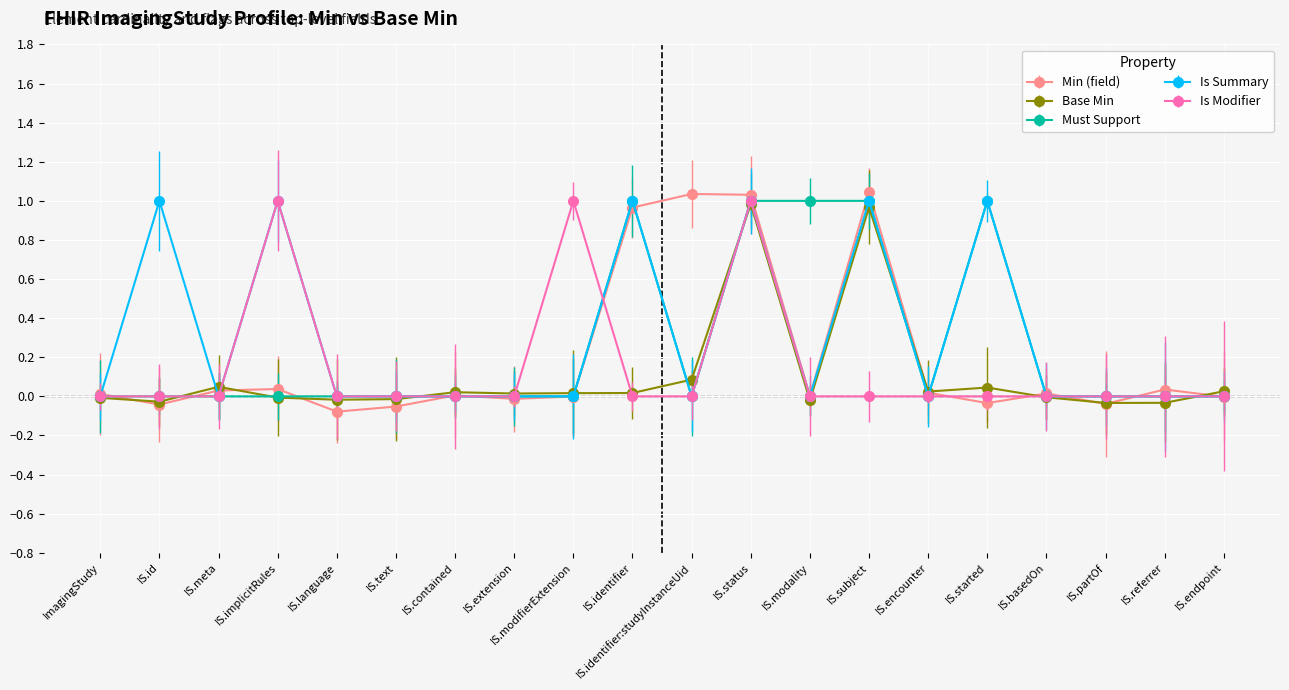

Between IS.id and IS.text, which series saw the biggest shift?

Is Summary